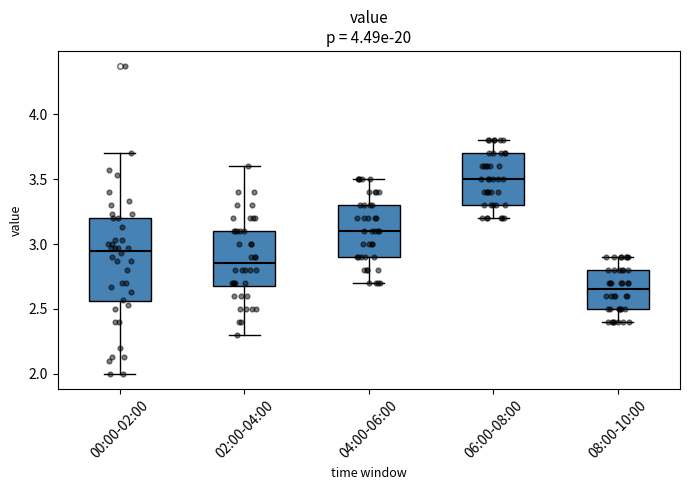

Where does the upper whisker of the box for 06:00-08:00 end on the y-axis? The values are not printed on the chart, so give them approximately, as read against the axis.

3.80